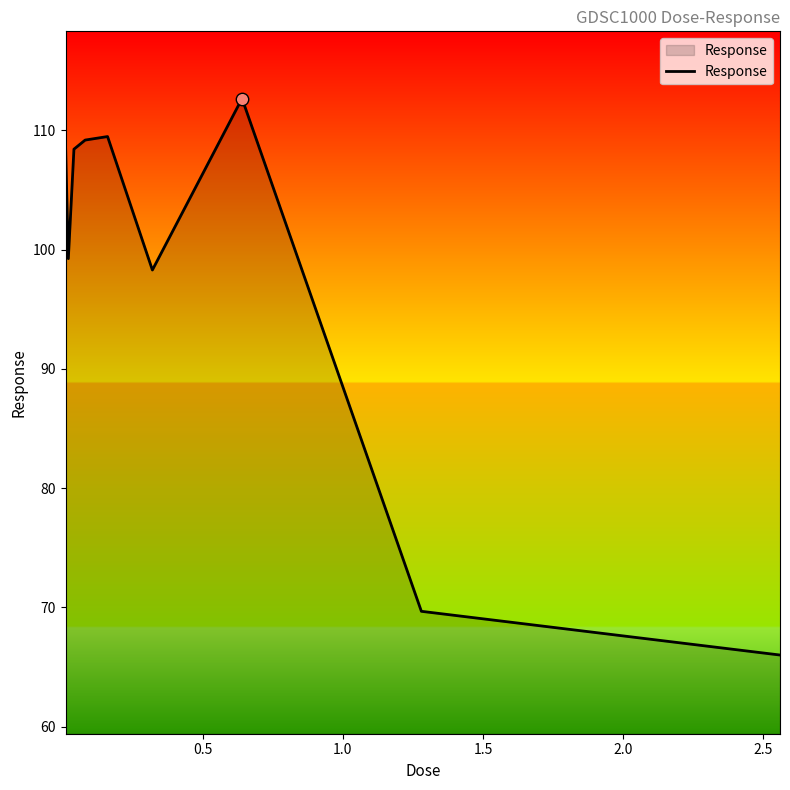

What is the greatest value displayed?

112.7